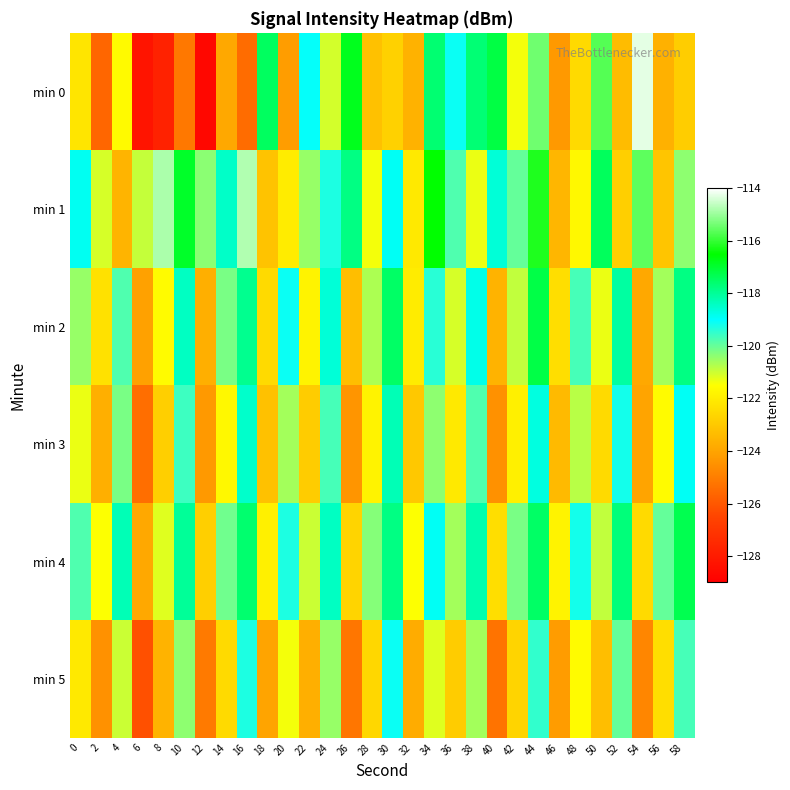

At which category is the sum across all series the highest?

44